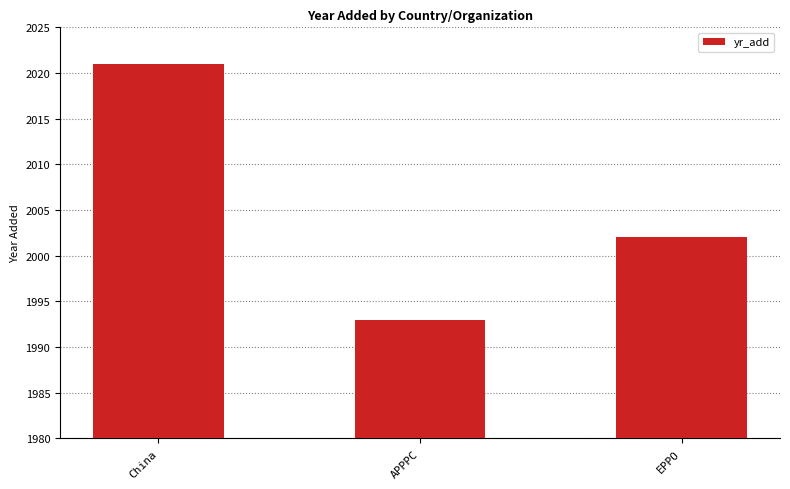

Reading left to right, transcribe all the data shown in this chart.

China=2021	APPPC=1993	EPPO=2002